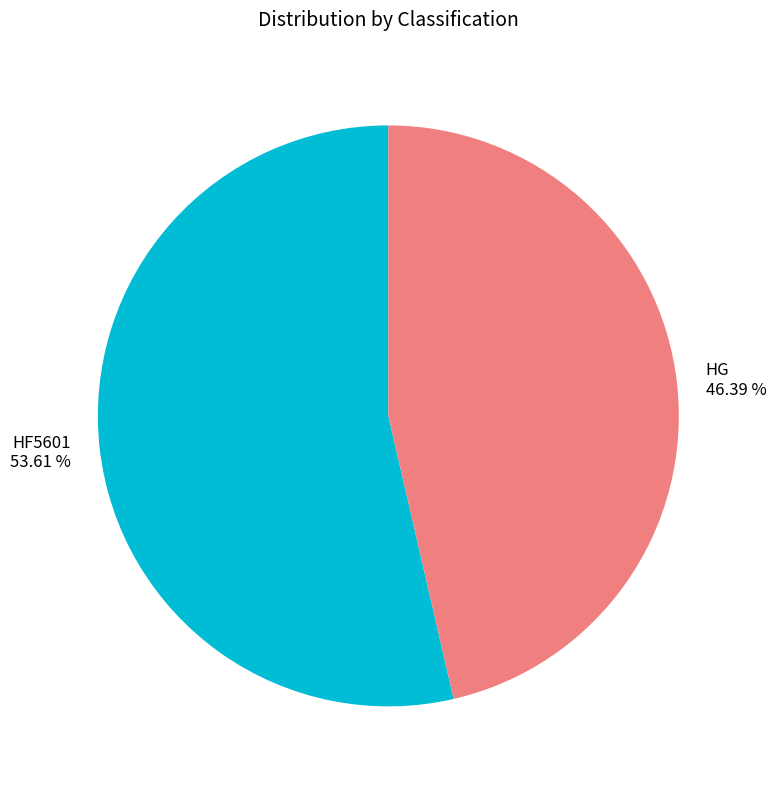

Combined, what portion of the pie is HG and HF5601?

100.0%